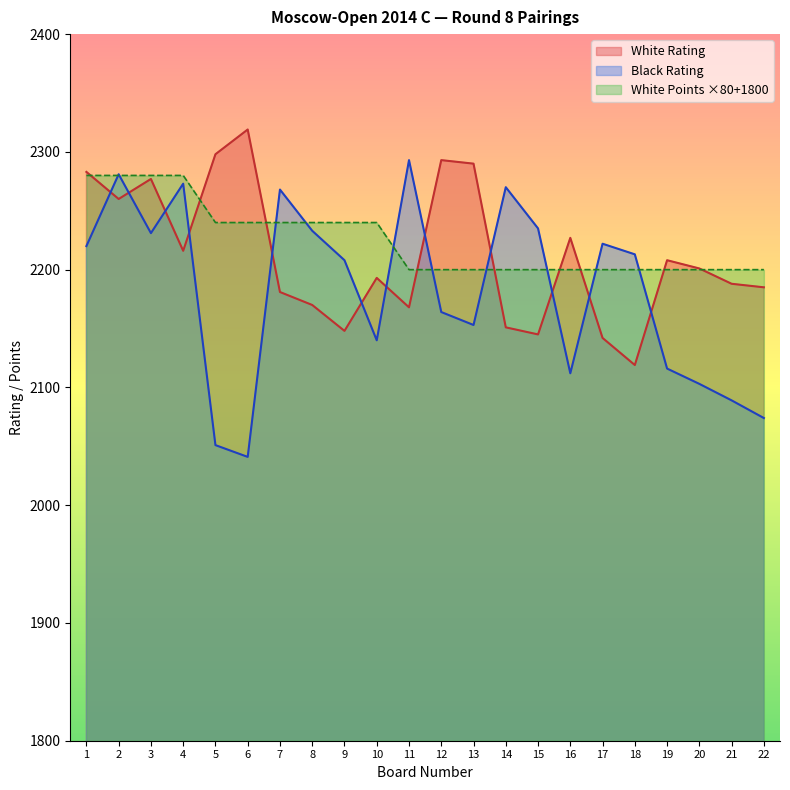

The value of White Points at 16 is 880. True or false?

False